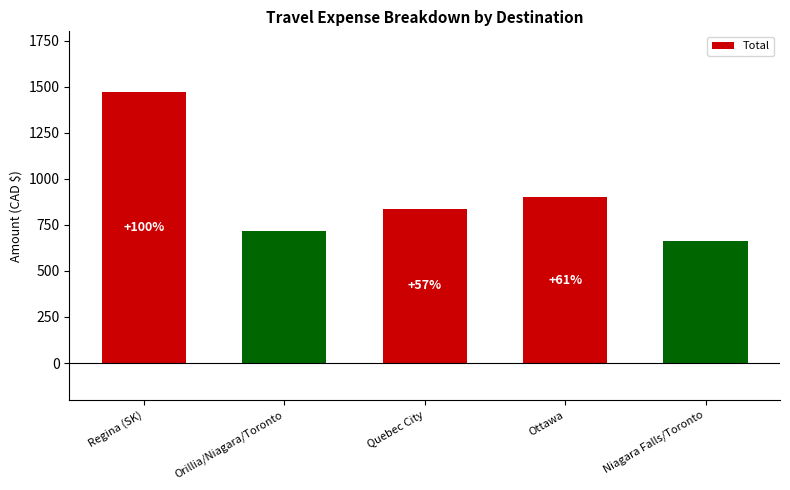

Reading right to left, what are all the values shown in this chart?

661.6	899.3	838.1	719.2	1473.1